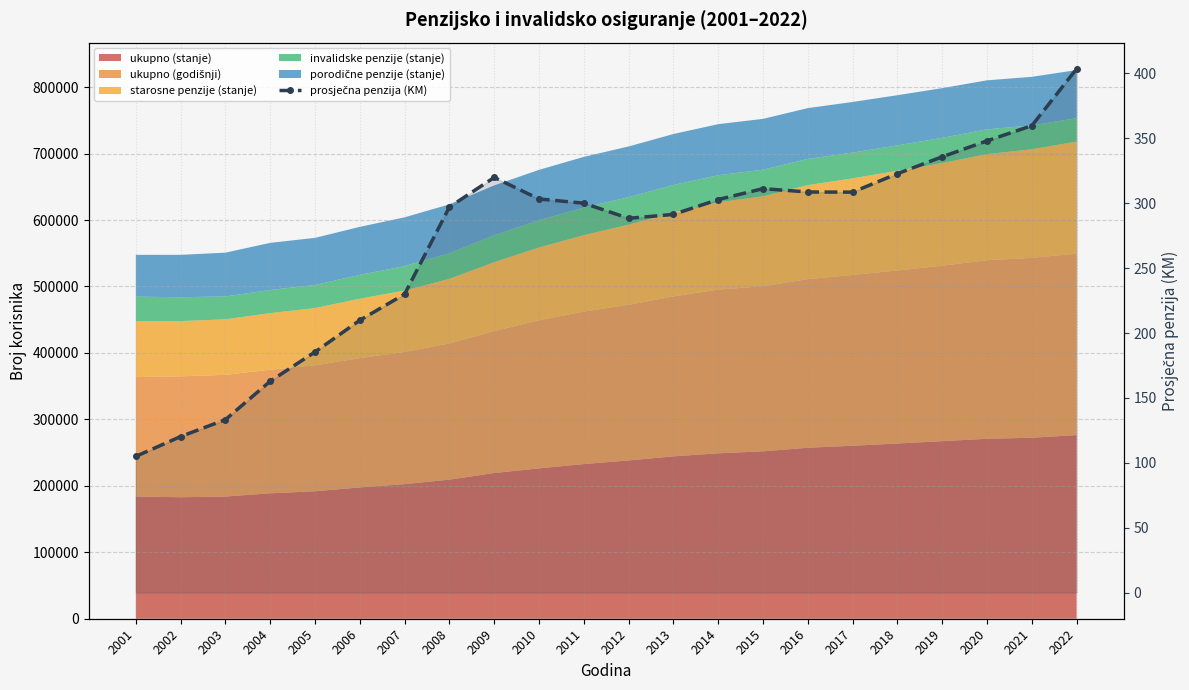

Reading left to right, what are all the values shown in this chart?

104.9	120.2	133.2	162.9	185.4	209.8	229.9	297.1	319.9	303.3	300.0	288.4	291.4	302.9	311.3	308.7	308.6	322.8	335.8	348.1	359.8	403.6